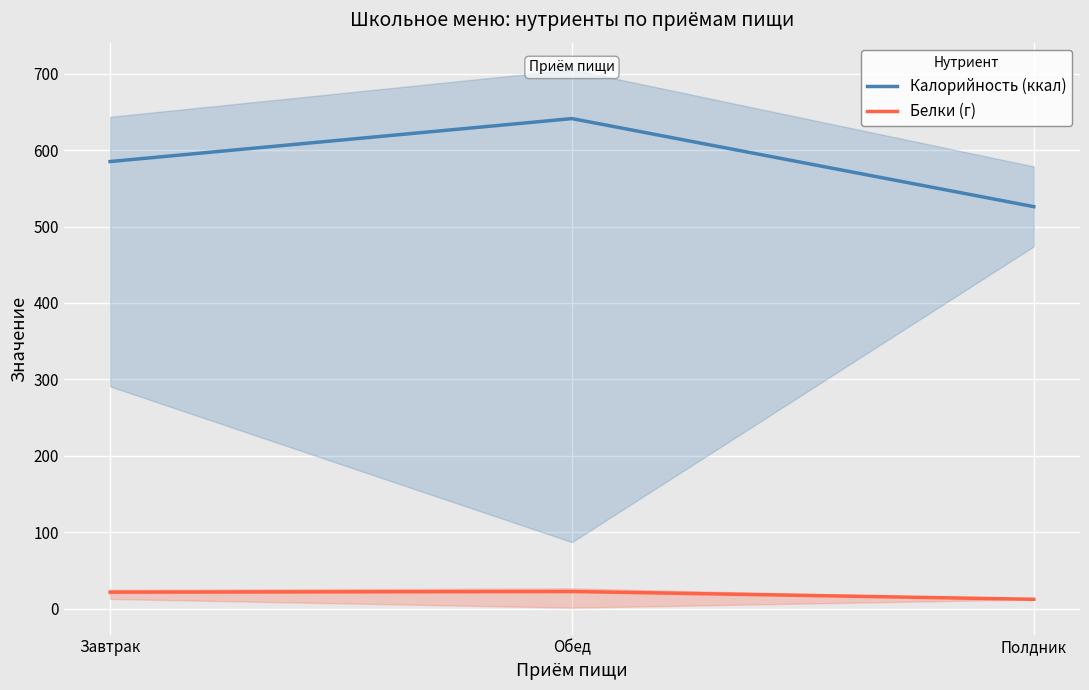

How many values in the Калорийность (ккал) series are below 584?

1